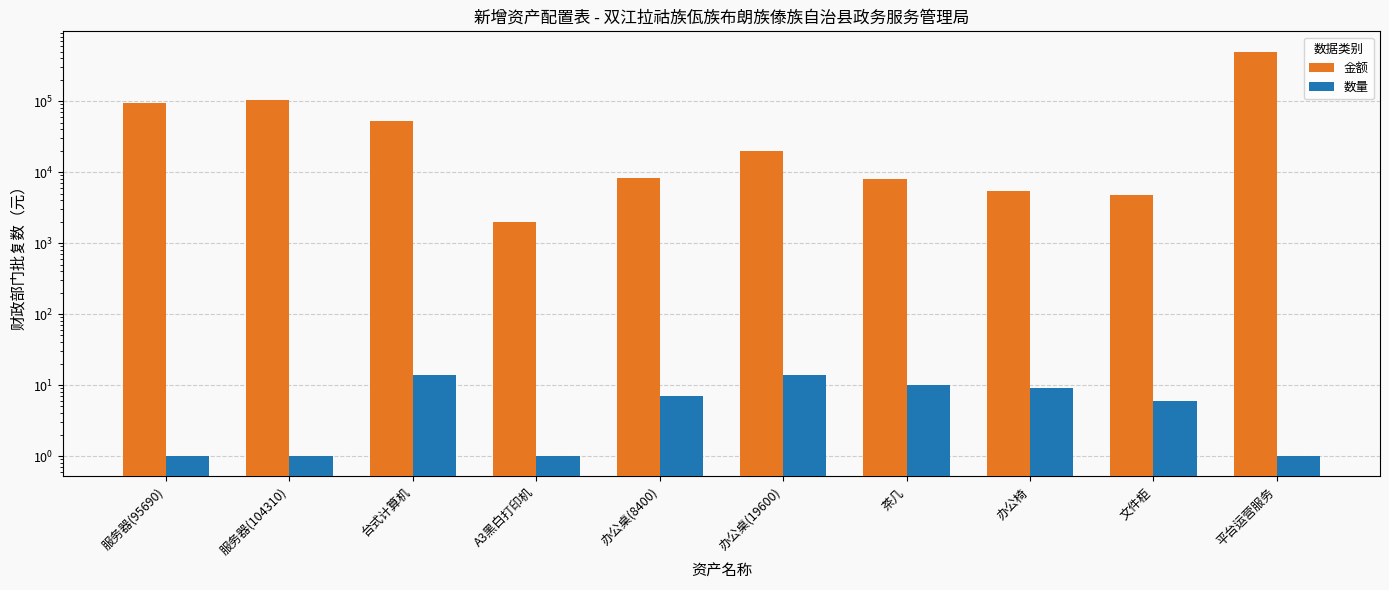

Is the value of 数量 at 办公桌(8400) greater than the value of 金额 at 平台运营服务?

No